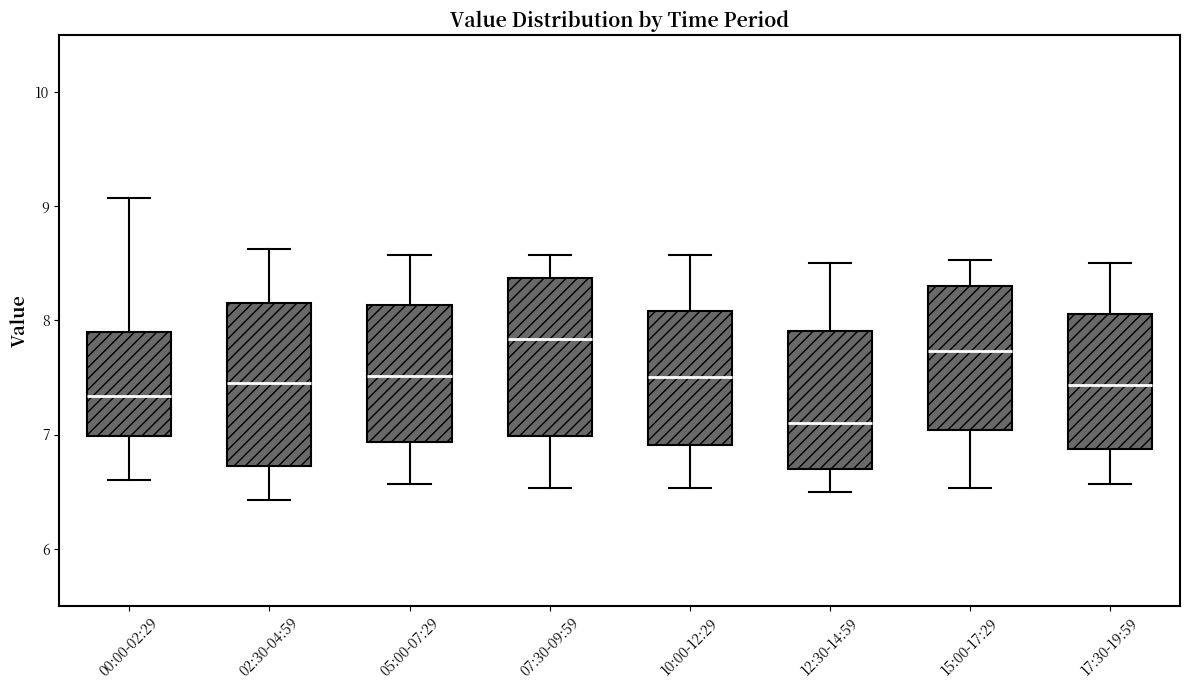

Which box's median line is the lowest?

12:30-14:59